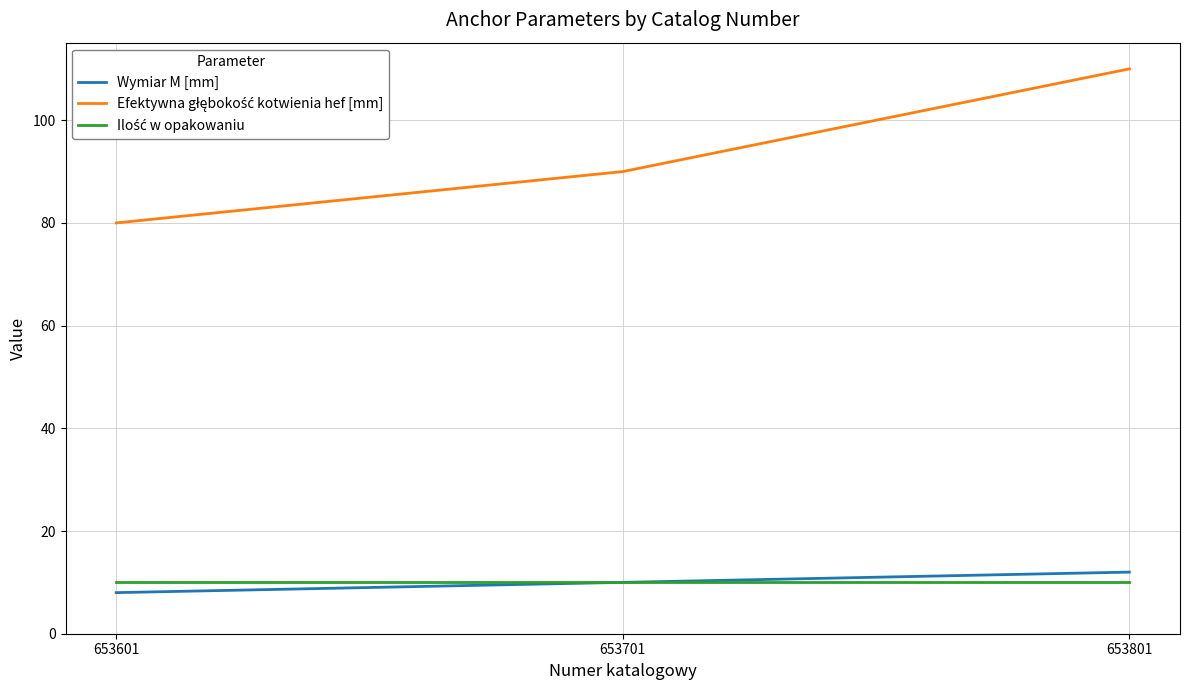

The value of Wymiar M [mm] at 653801 is 7. True or false?

False